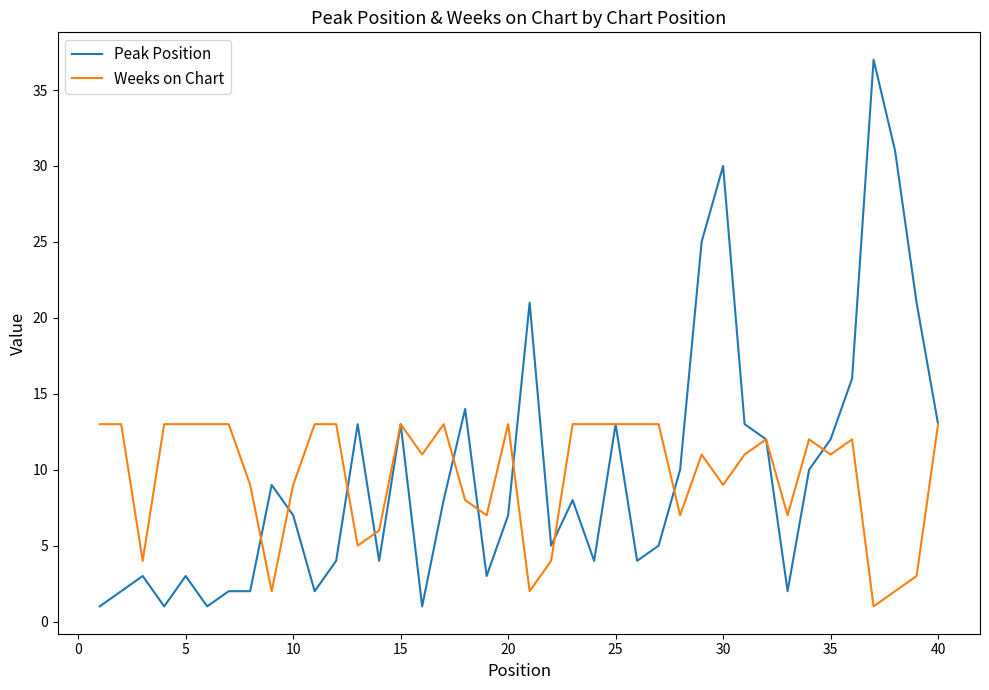

Which series has the widest spread of values?

Peak Position